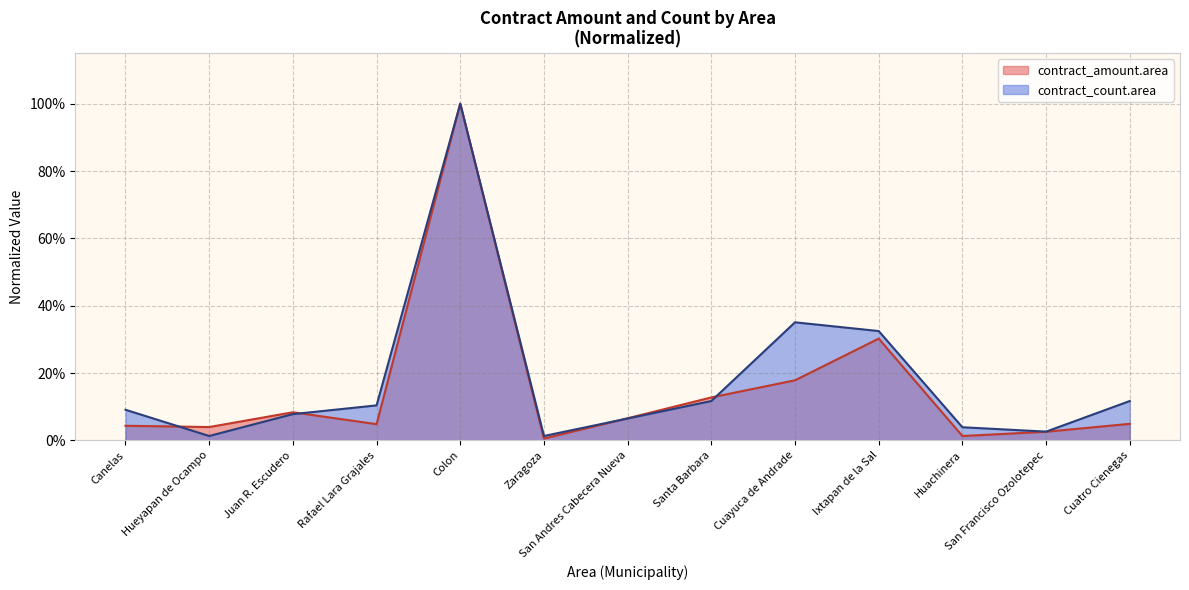

How many lines are shown in the chart?

2